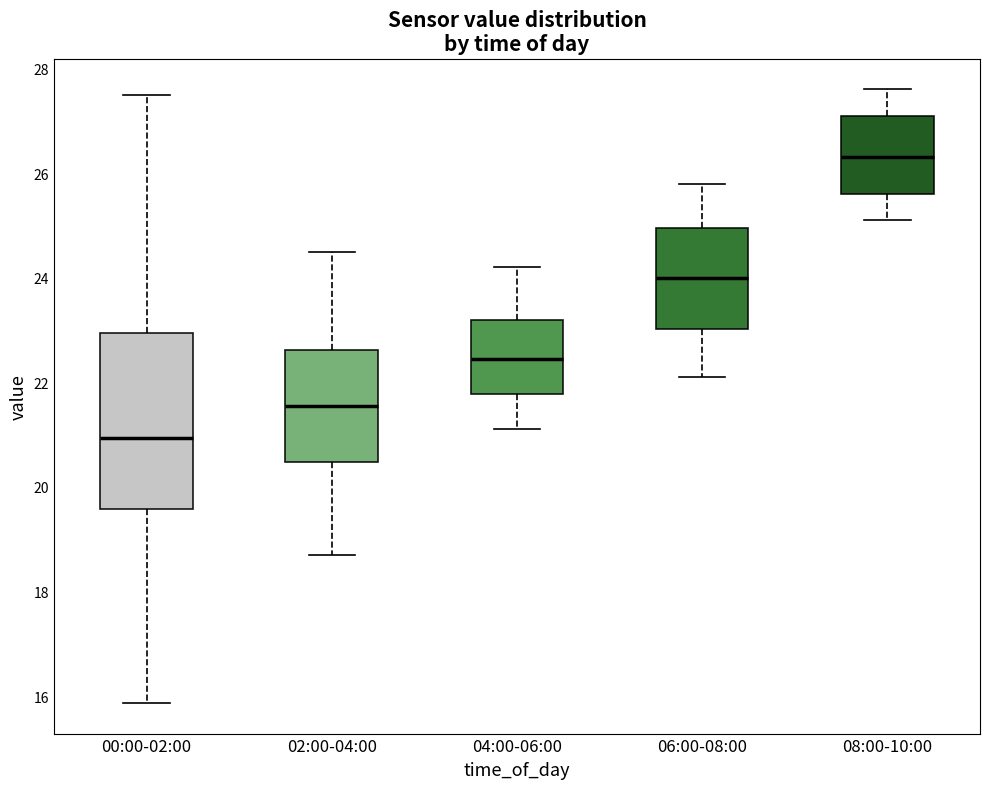

Reading left to right, transcribe this box plot: for each box, give where its median line is, the range the box spans, and where its two whiskers end, as read against the y-axis. The values are not printed on the chart, so give them approximately, as read against the axis.

00:00-02:00: median 21.0, box 19.6 to 23.0, whiskers 15.8 to 27.6
02:00-04:00: median 21.6, box 20.4 to 22.6, whiskers 18.8 to 24.6
04:00-06:00: median 22.4, box 21.8 to 23.2, whiskers 21.2 to 24.2
06:00-08:00: median 24.0, box 23.0 to 25.0, whiskers 22.2 to 25.8
08:00-10:00: median 26.4, box 25.6 to 27.2, whiskers 25.2 to 27.6